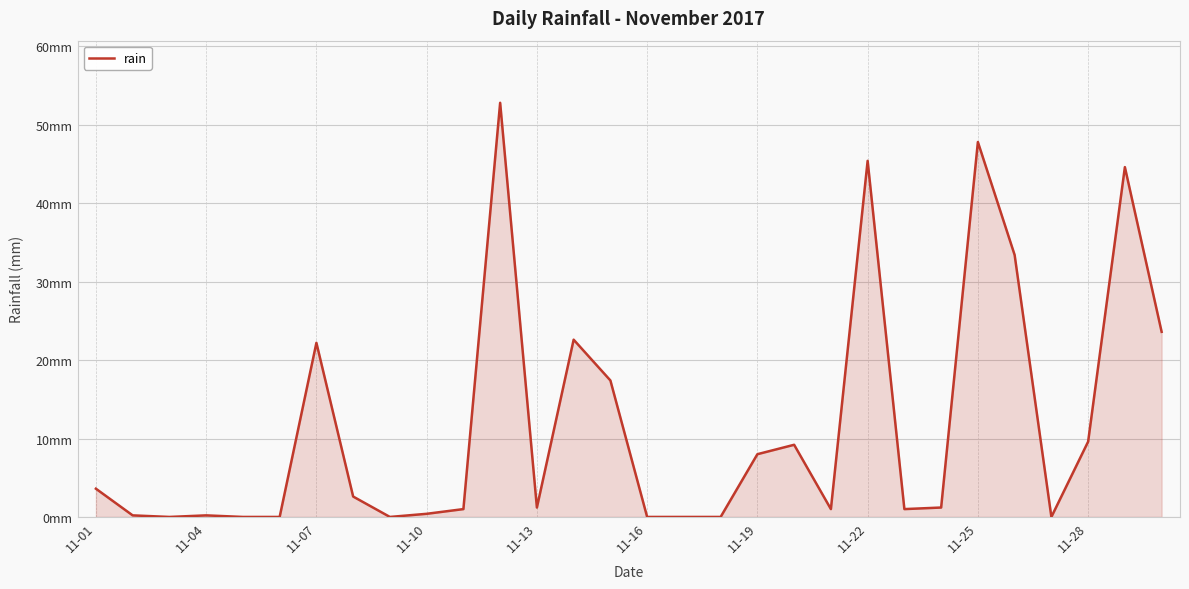

How many values are above zero?

22